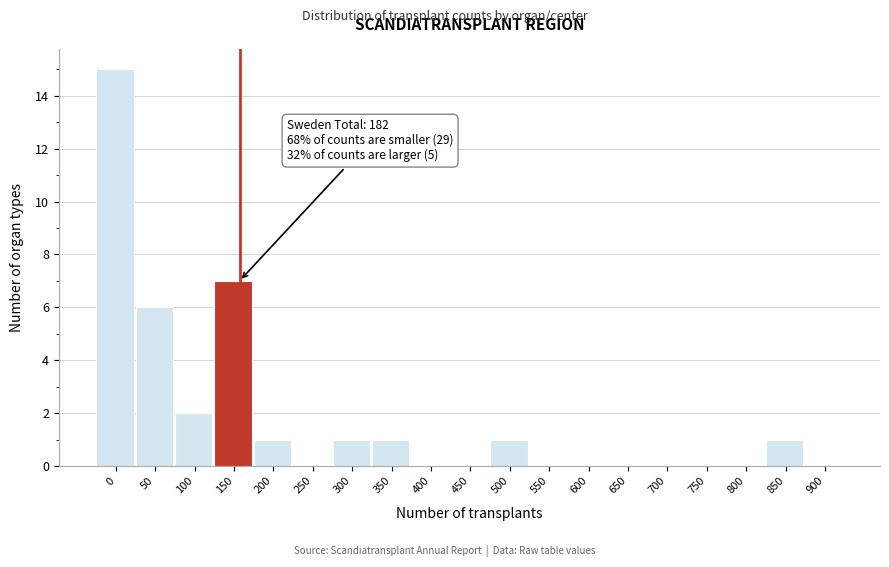

Reading left to right, what are all the values shown in this chart?

0=15	50=6	100=2	150=7	200=1	250=0	300=1	350=1	400=0	450=0	500=1	550=0	600=0	650=0	700=0	750=0	800=0	850=1	900=0